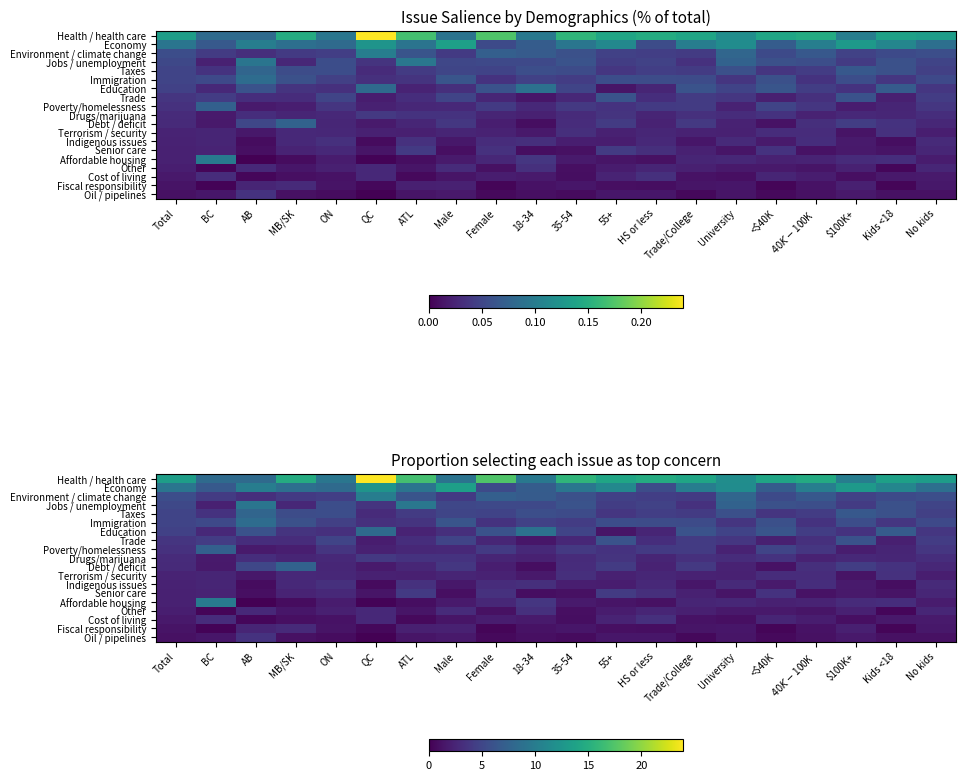

What is the sum of the Debt / deficit values at QC and University?

4.0